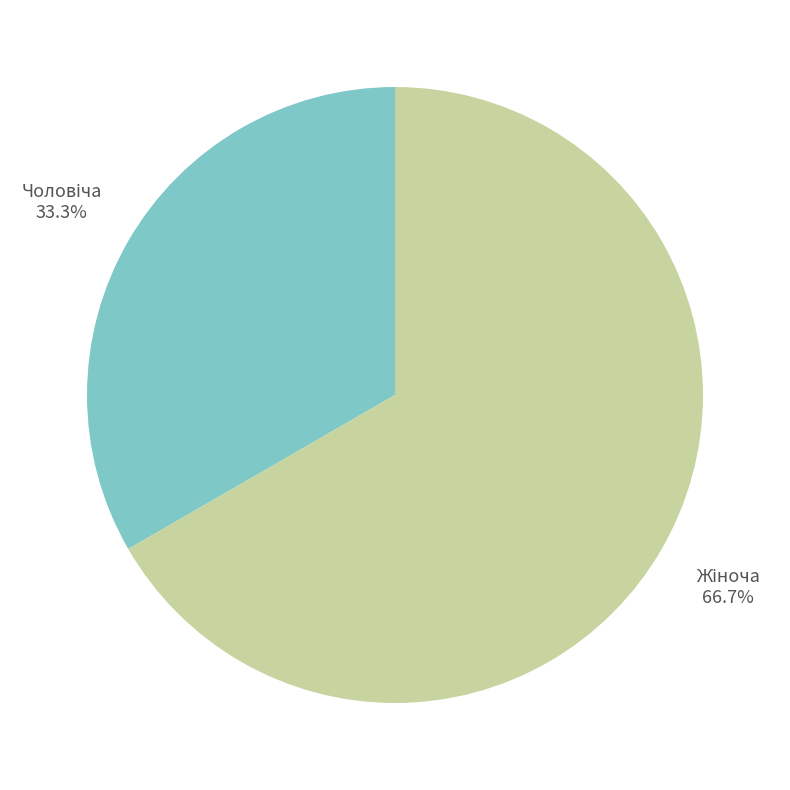

Is there a majority slice in this chart?

Yes